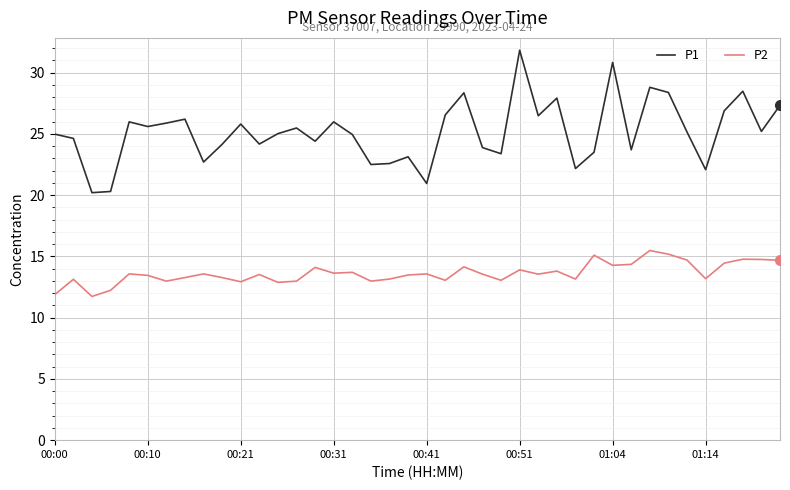

Which series has the largest range (max minus min)?

P1